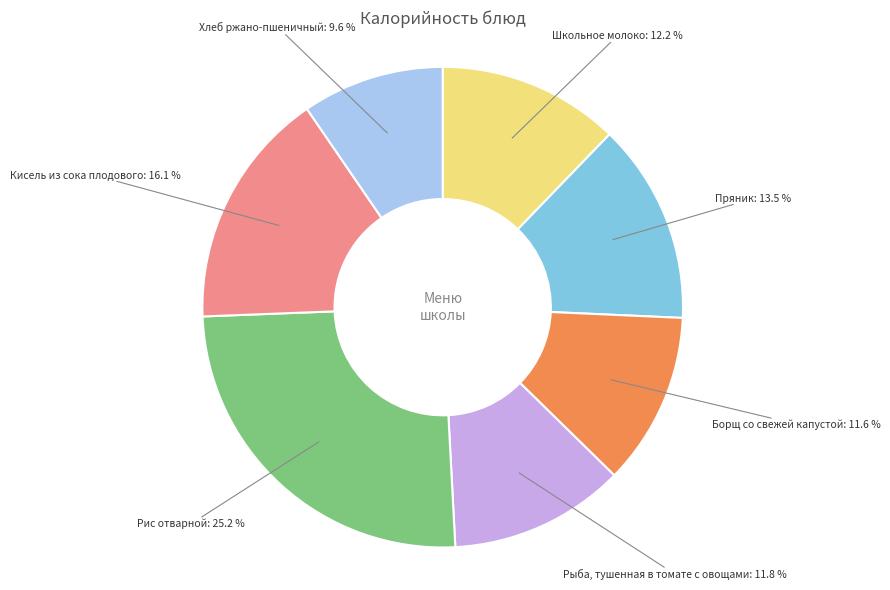

Does any single category account for the majority?

No